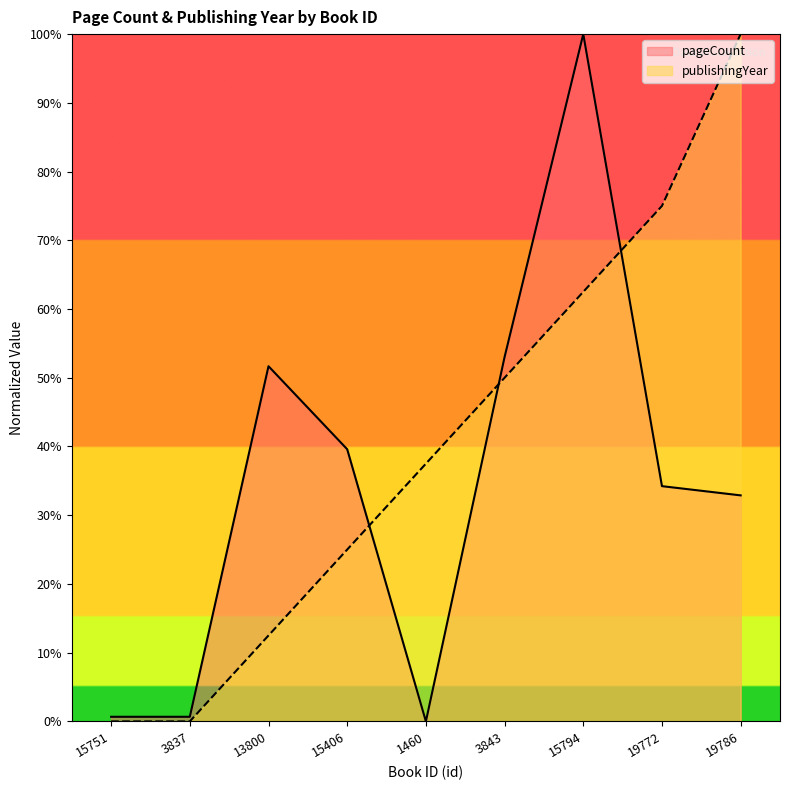

Where do publishingYear and pageCount first cross each other?

15406 and 1460